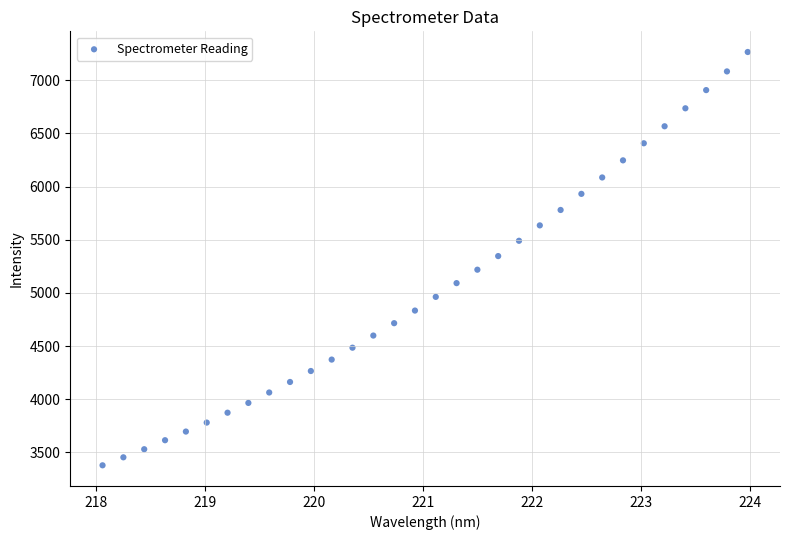

What is the range of Y values (max minus min)?

3885.7